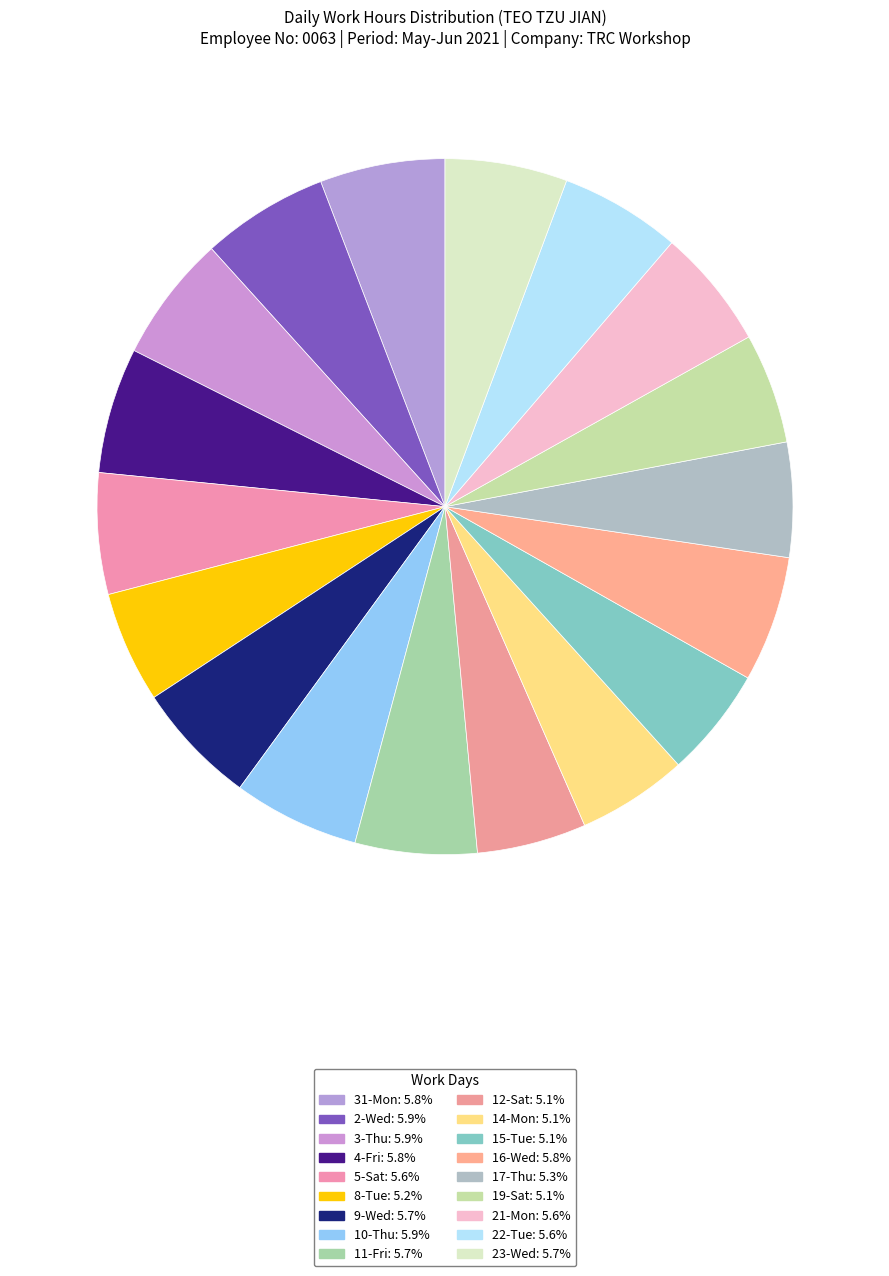

Does 14-Mon represent more than half of the total?

No